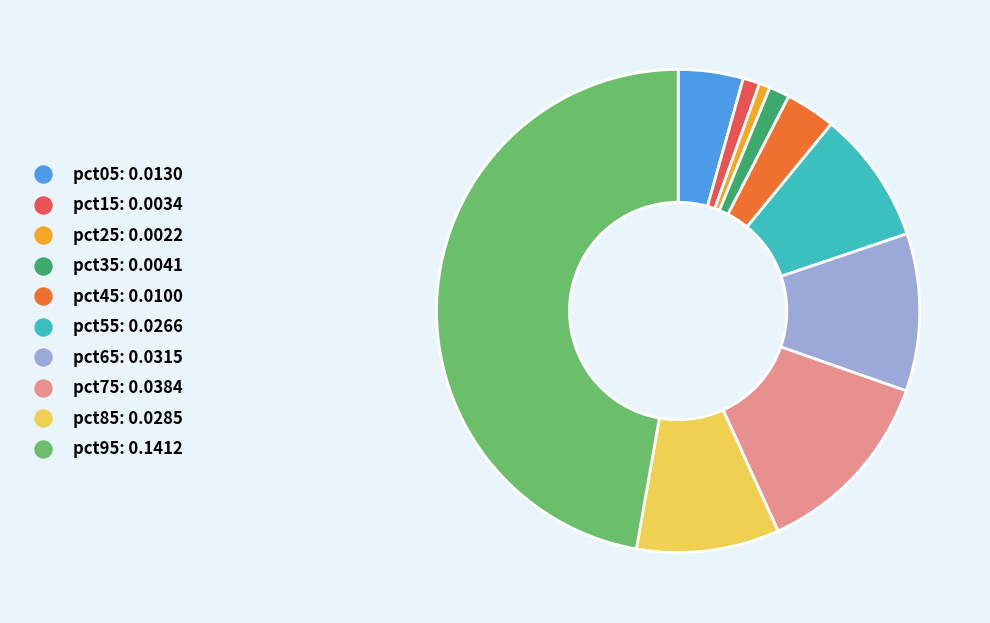

Does pct05 account for over 50% of the chart?

No